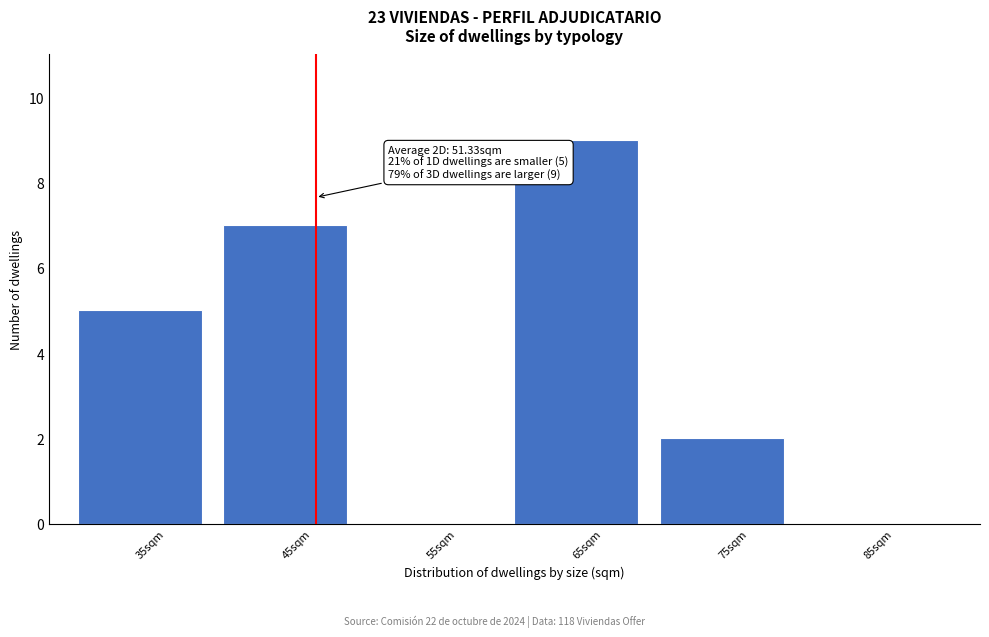

Reading left to right, extract all data points from this chart.

35sqm=5	45sqm=7	55sqm=0	65sqm=9	75sqm=2	85sqm=0